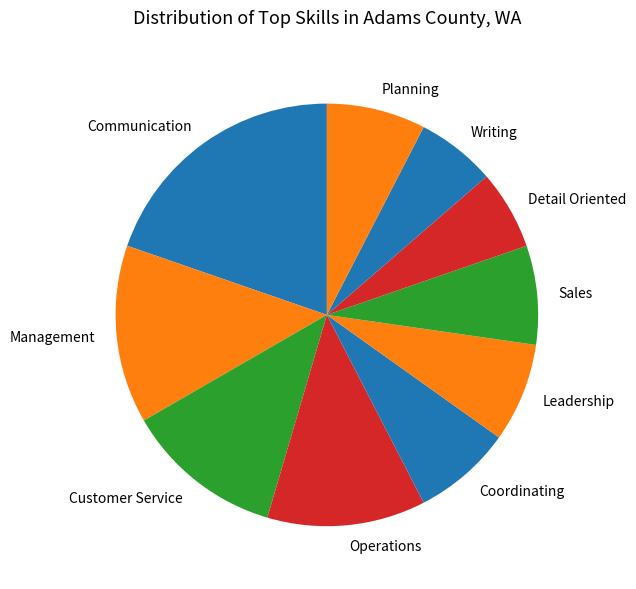

Is it true that Communication is 27% of the pie?

False